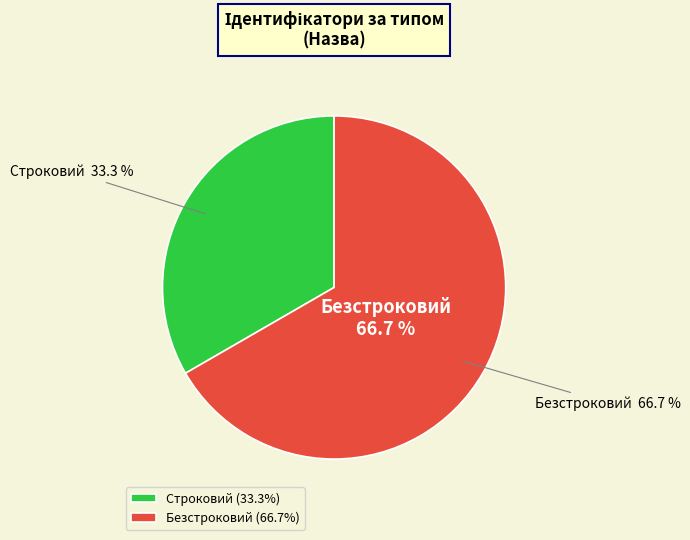

What portion of the pie excludes Строковий?

66.7%